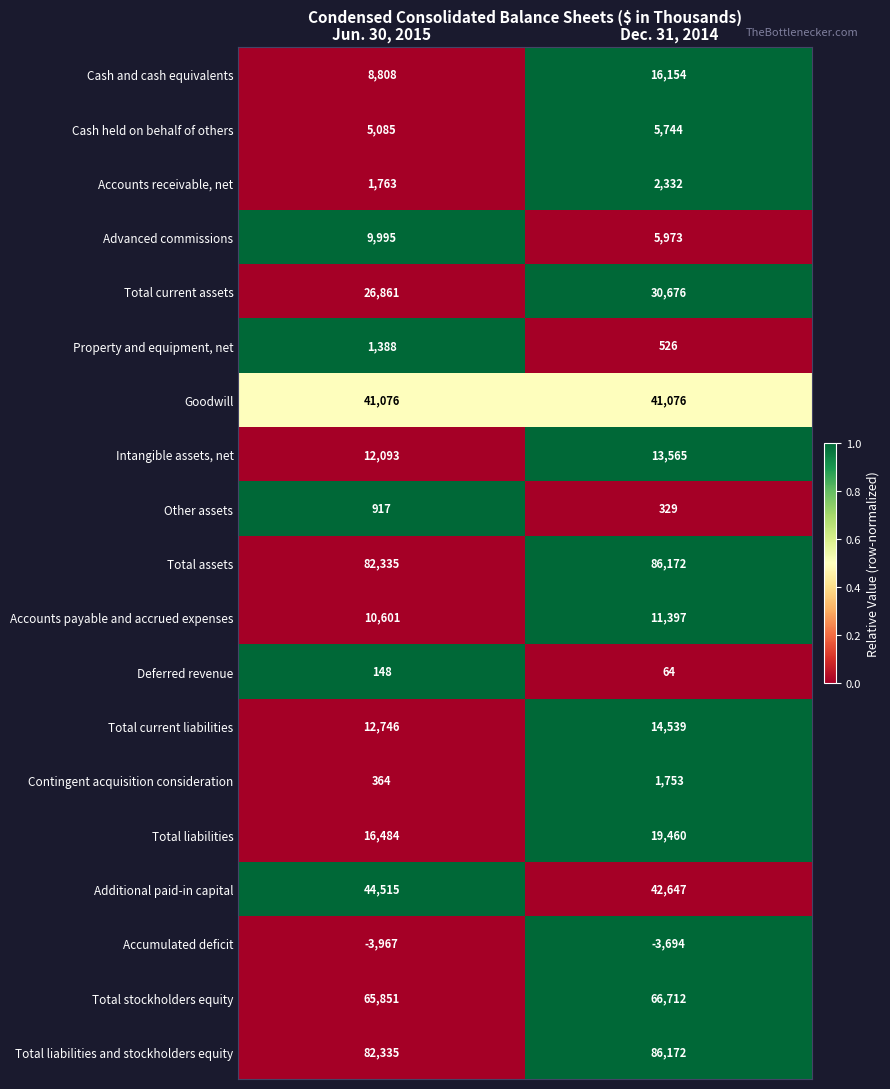

What is the sum of the Cash and cash equivalents values at Jun. 30, 2015 and Dec. 31, 2014?

24962